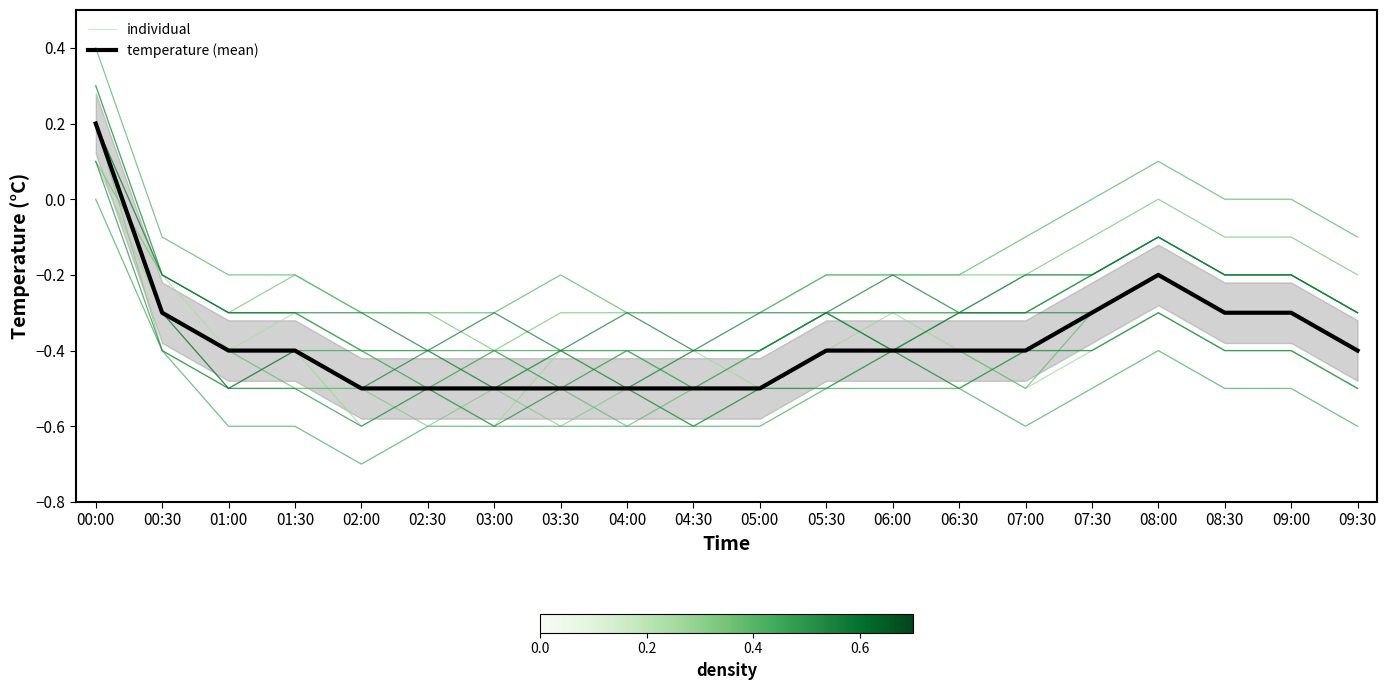

What value does the temperature (mean) series have at 03:30?

-0.5